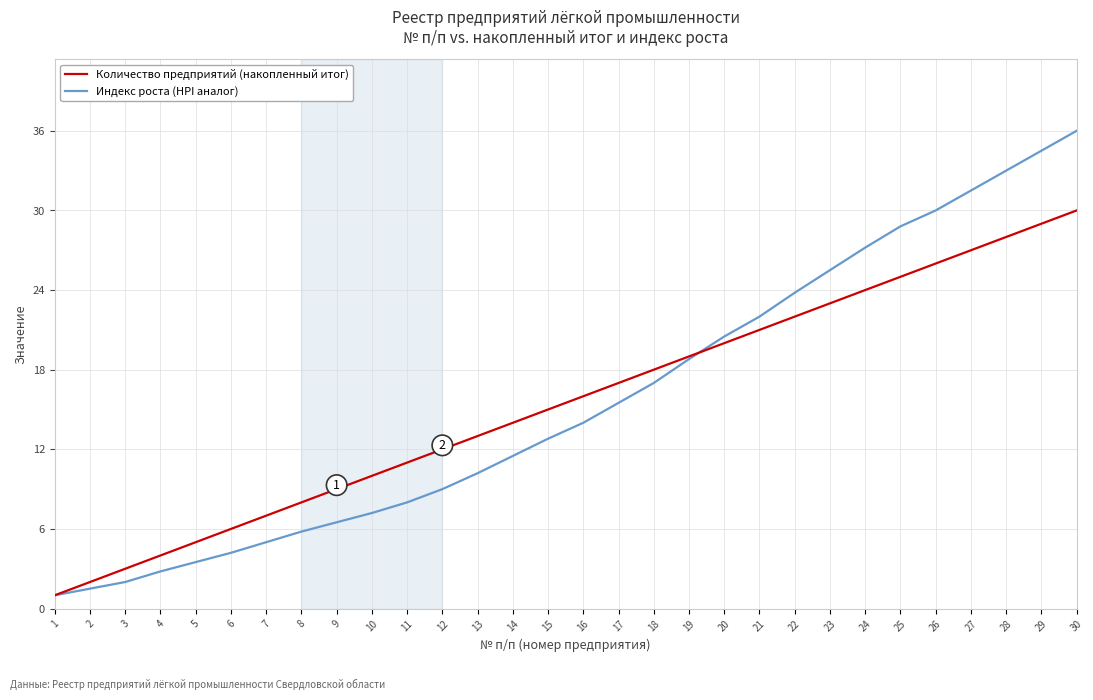

Reading left to right, extract all data points from this chart.

Количество предприятий (накопленный итог): 1.0	2.0	3.0	4.0	5.0	6.0	7.0	8.0	9.0	10.0	11.0	12.0	13.0	14.0	15.0	16.0	17.0	18.0	19.0	20.0	21.0	22.0	23.0	24.0	25.0	26.0	27.0	28.0	29.0	30.0
Индекс роста (HPI аналог): 1.0	1.5	2.0	2.8	3.5	4.2	5.0	5.8	6.5	7.2	8.0	9.0	10.2	11.5	12.8	14.0	15.5	17.0	18.8	20.5	22.0	23.8	25.5	27.2	28.8	30.0	31.5	33.0	34.5	36.0